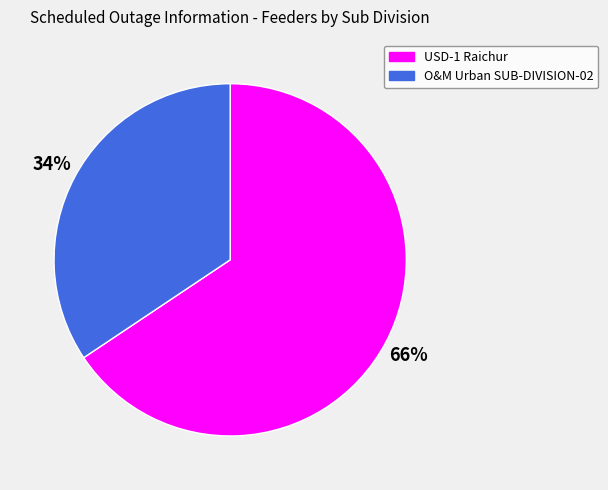

Combined, do USD-1 Raichur and O&M Urban SUB-DIVISION-02 account for over 50%?

Yes